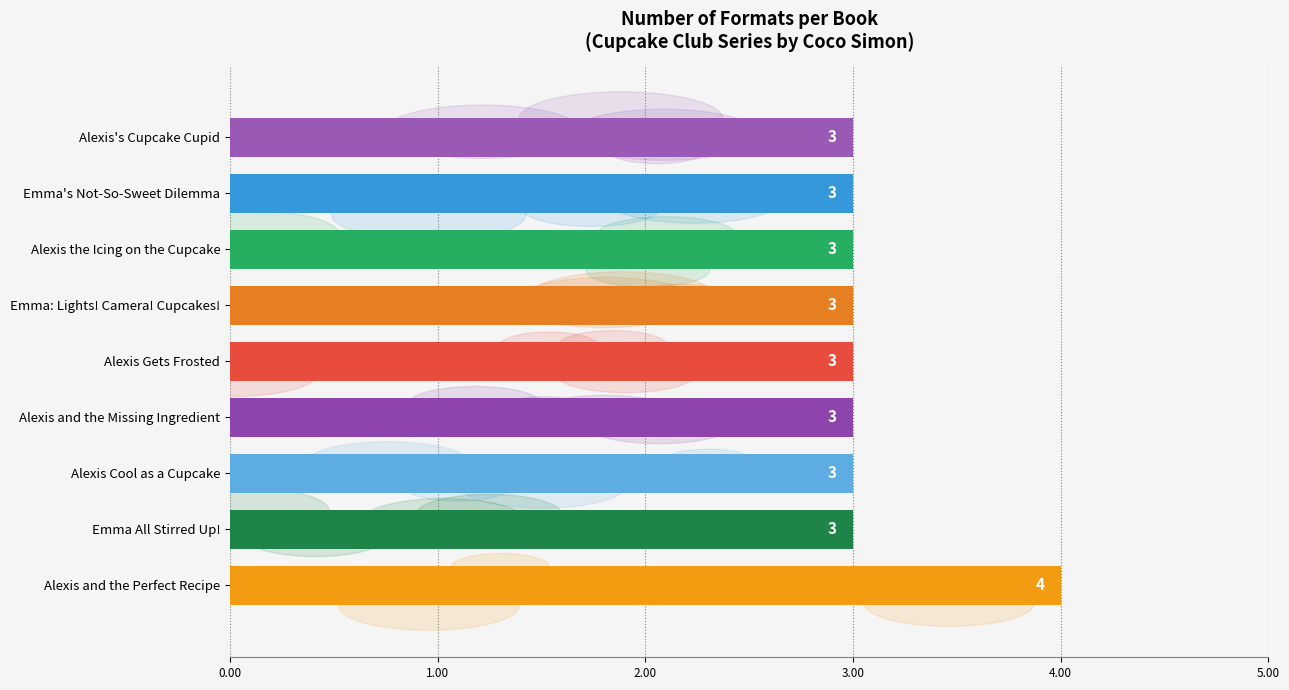

Does the chart contain any negative values?

No